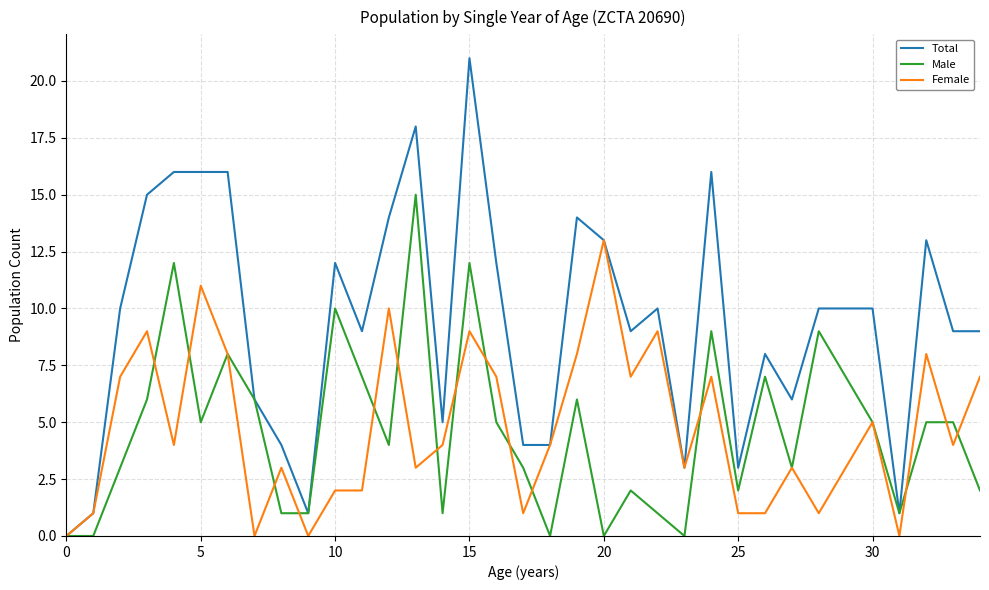

How many lines are shown in the chart?

3